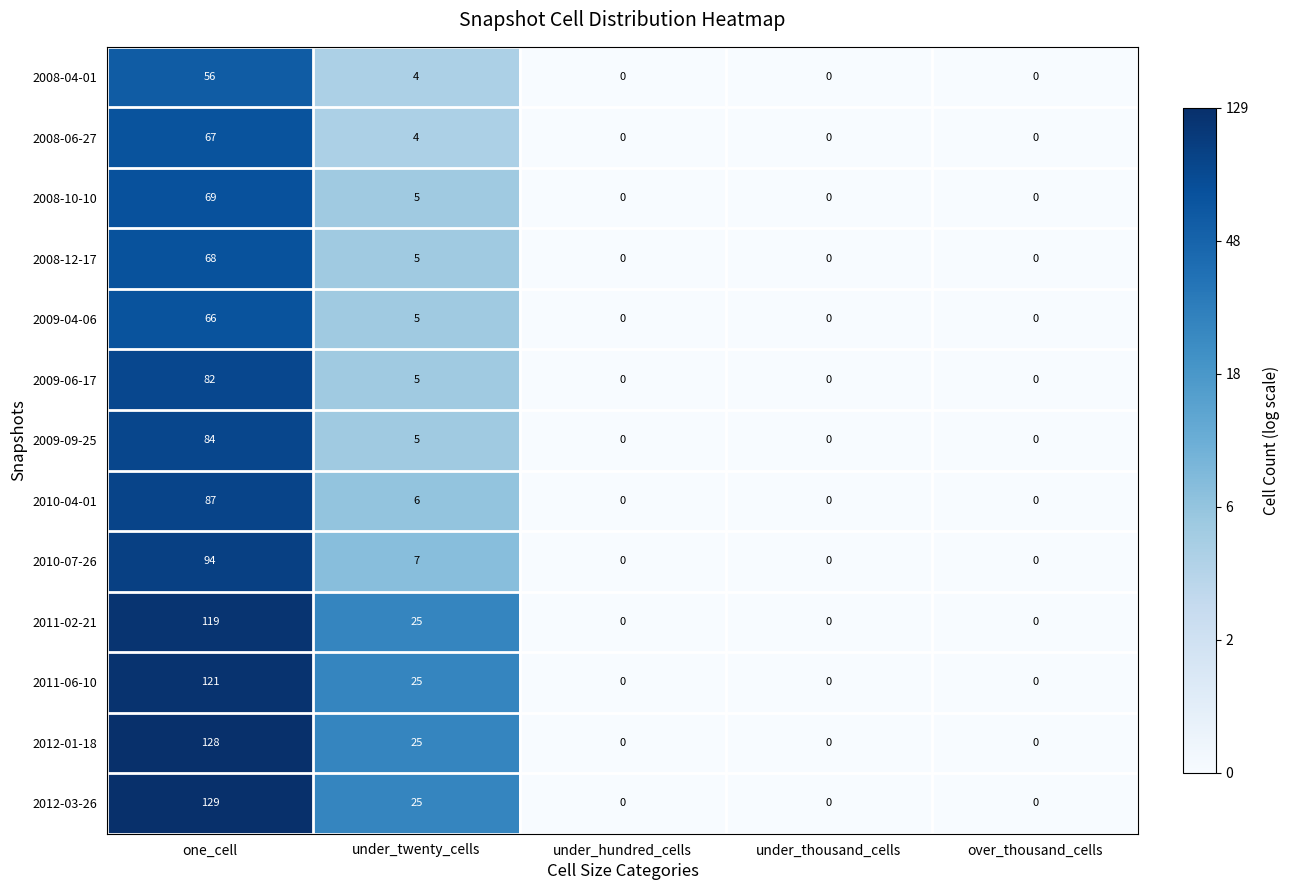

What is the greatest value displayed?

129